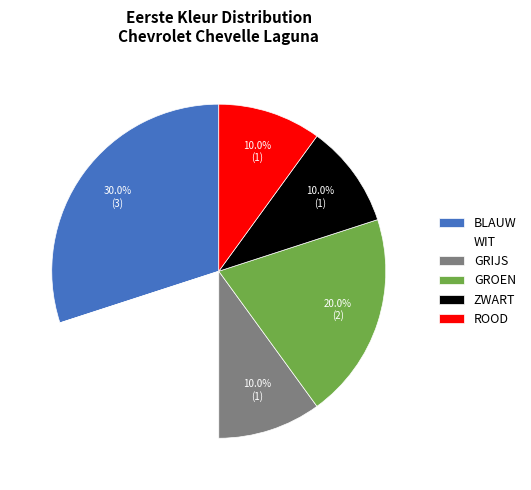

What is the largest slice in the pie chart?

BLAUW